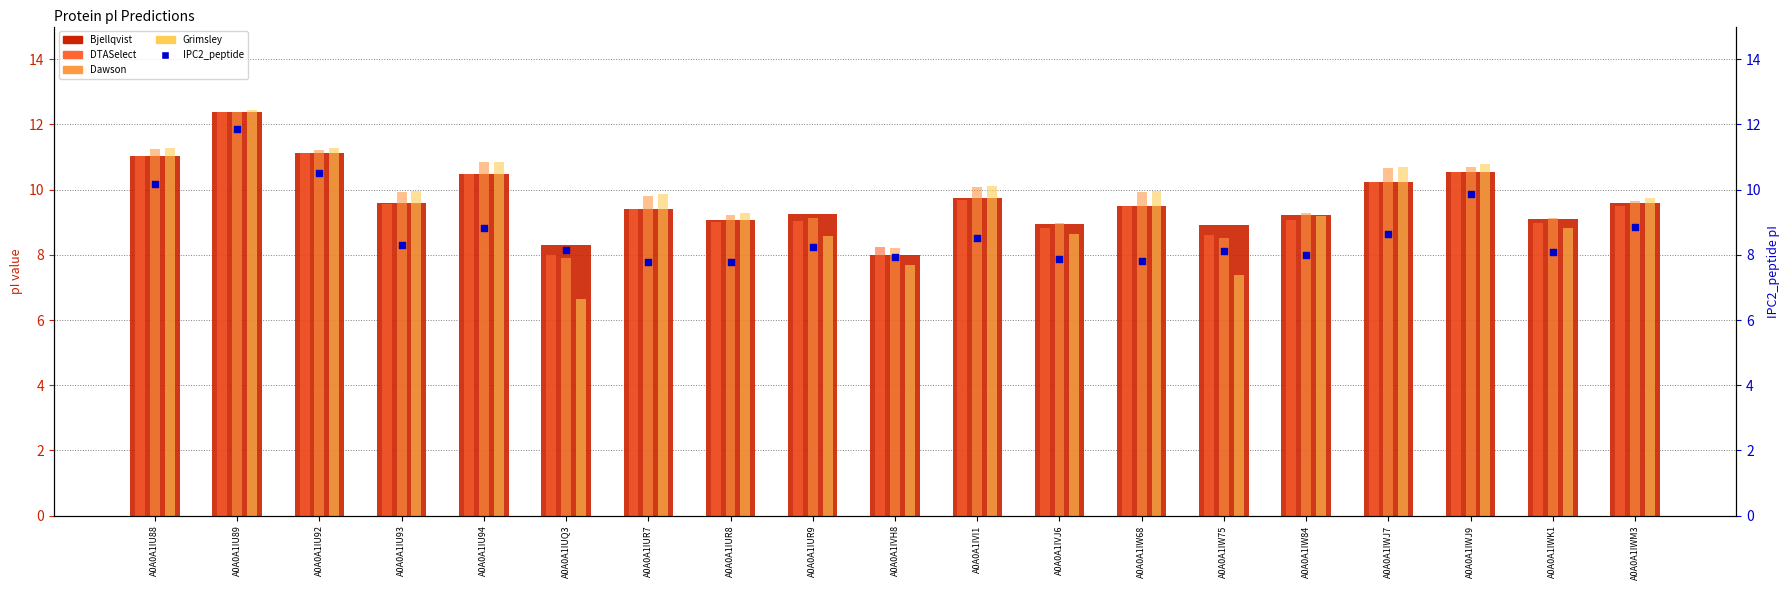

Which series reaches the maximum Y coordinate?

Grimsley